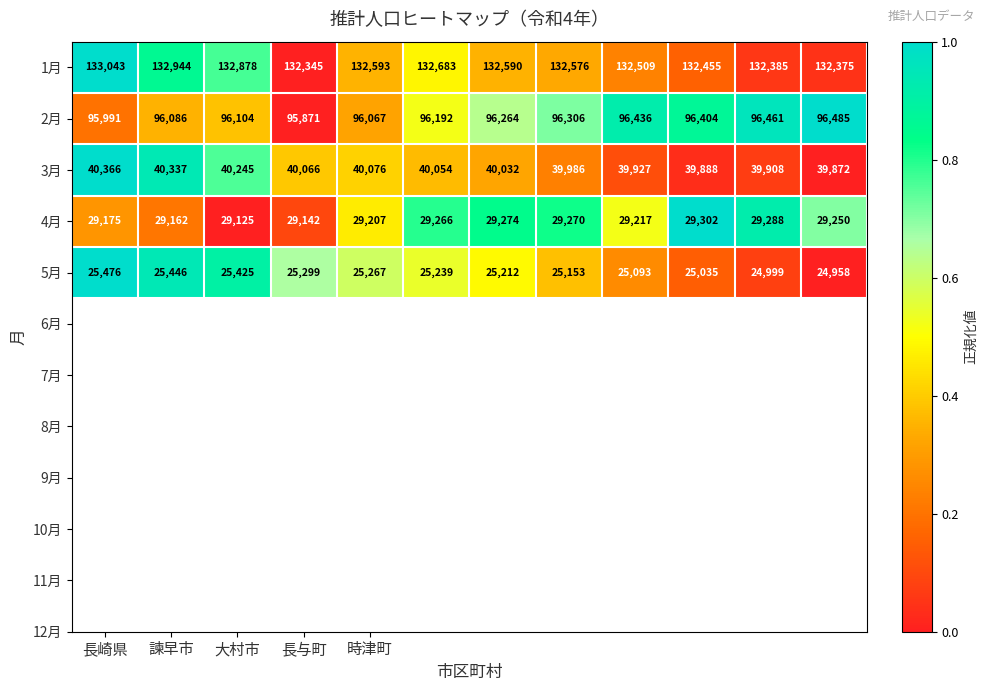

Rank the series by their maximum value, from lowest to highest.

5月, 4月, 3月, 2月, 1月